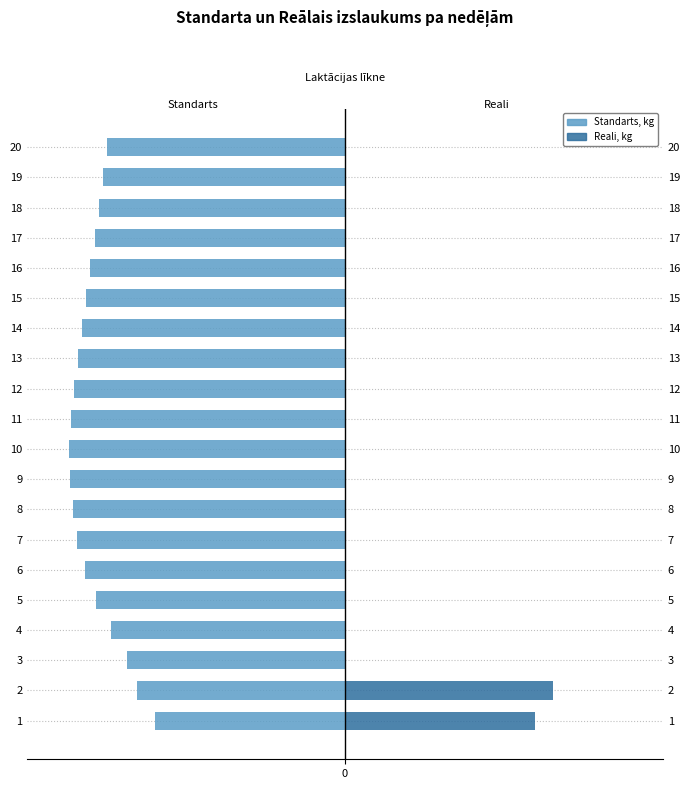

What is the value of the Reali, kg bar at the 1st from the left?

32.0